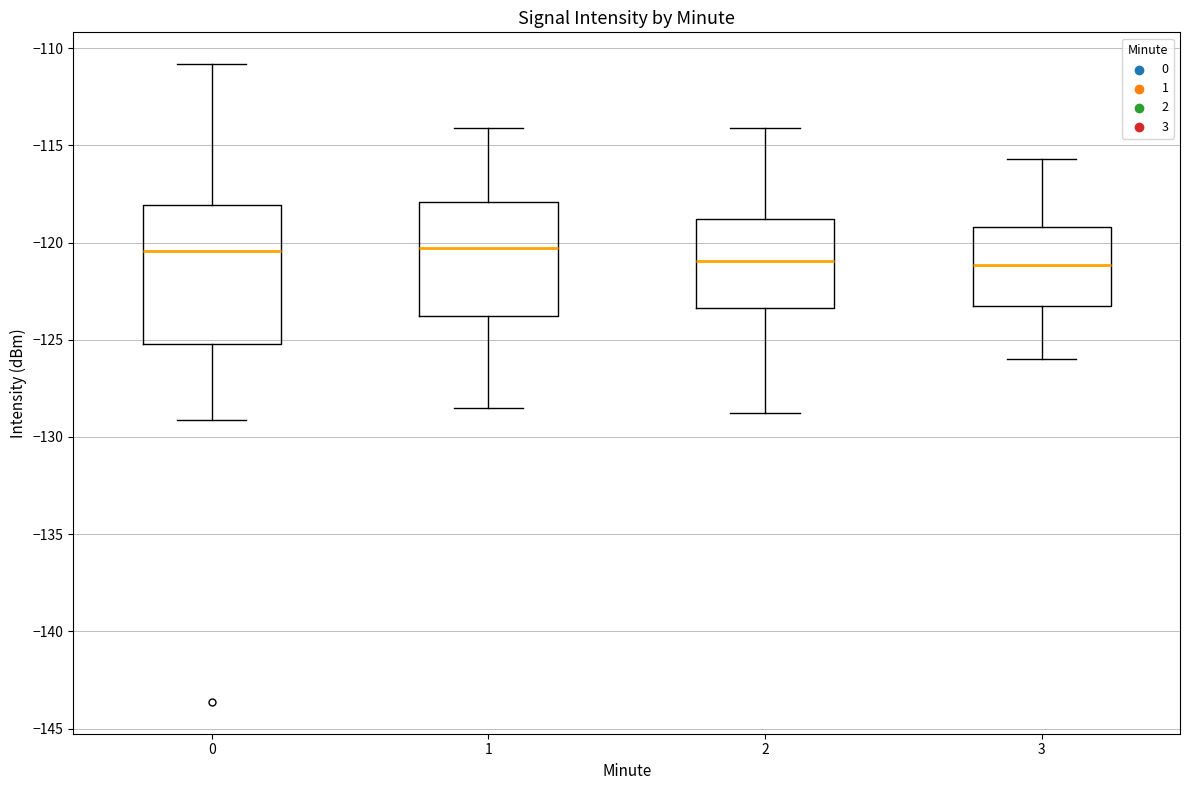

Comparing the boxes themselves (not the whiskers), which one is the tallest?

0